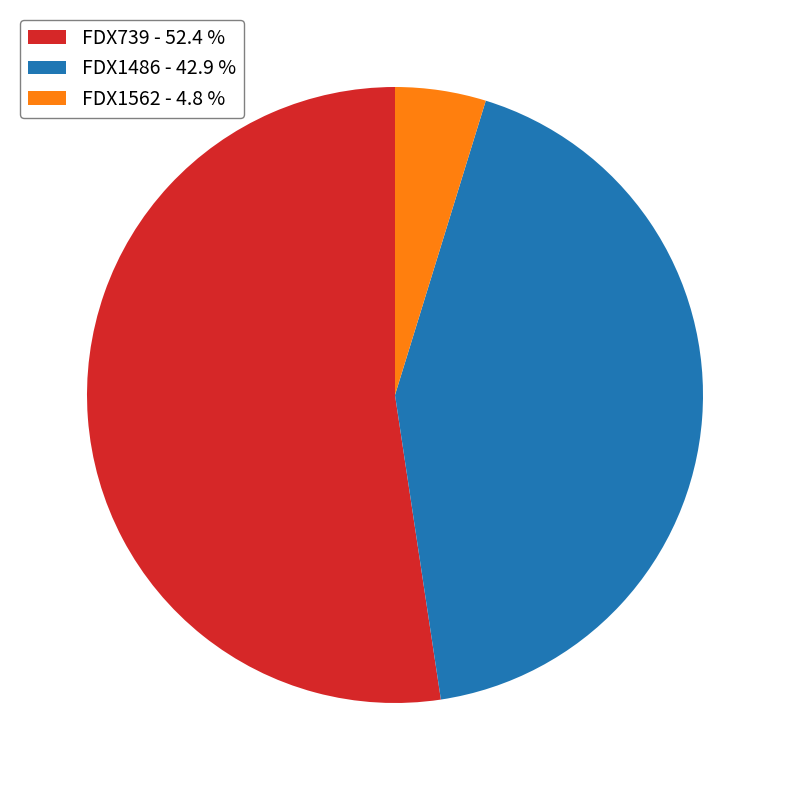

Rank the categories by value from lowest to highest.

FDX1562, FDX1486, FDX739